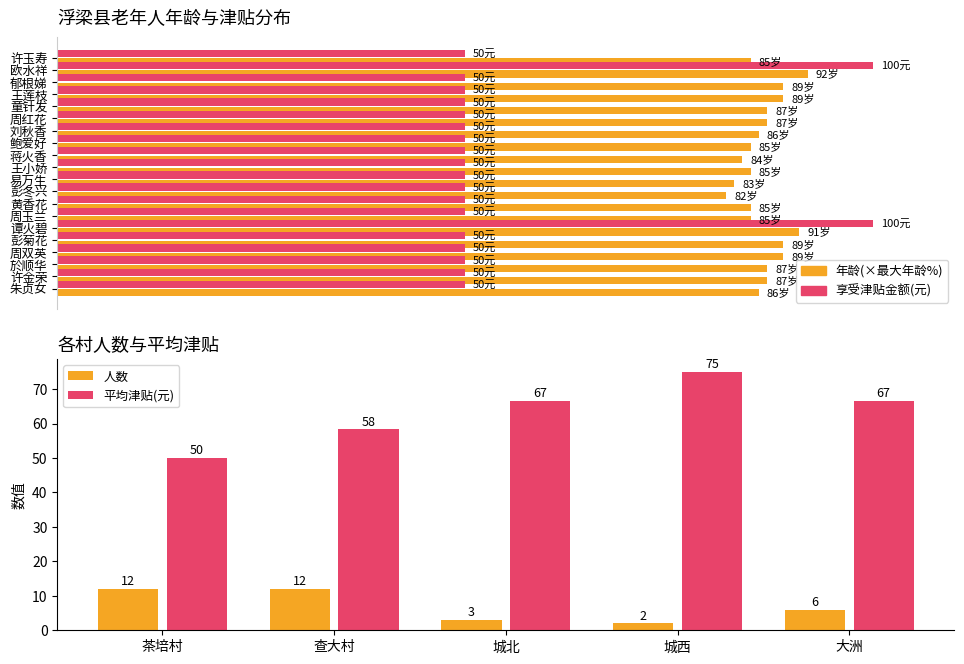

What is the sum of all 享受津贴金额 values?

1100